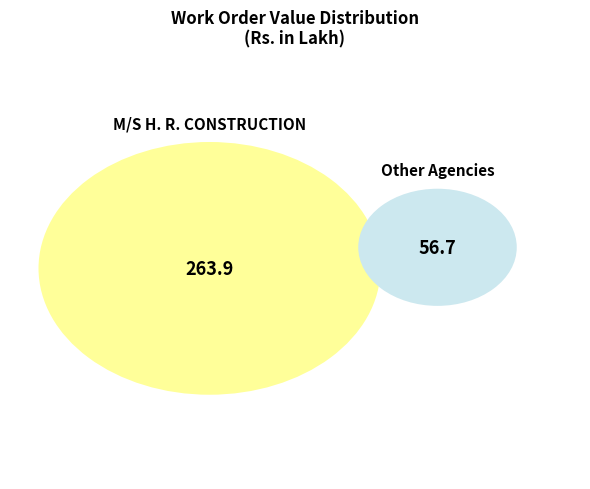

Is it true that WBSEDCL (2) is 11% of the pie?

False